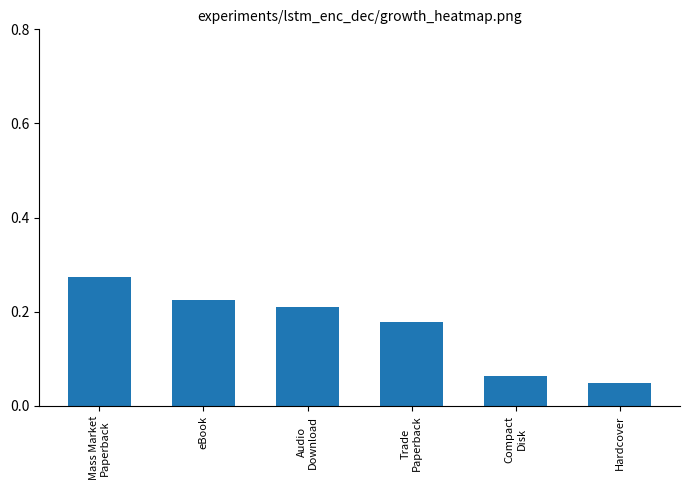

Which label corresponds to the largest value in the chart?

Mass Market
Paperback